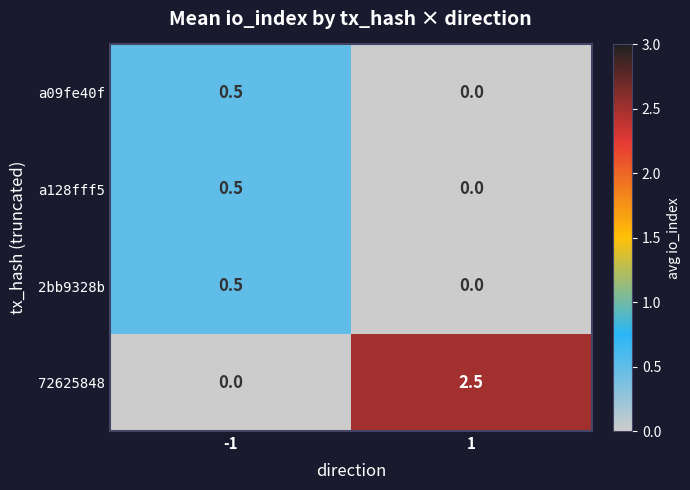

Which series has the largest range (max minus min)?

72625848